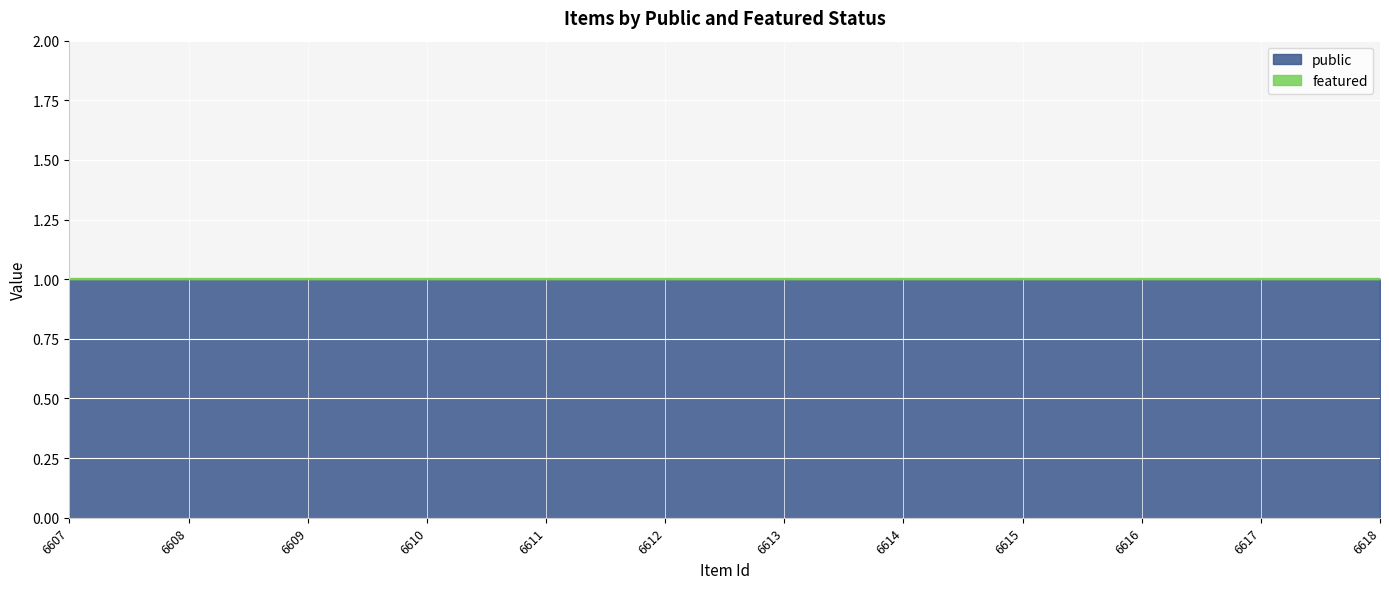

True or false: featured and public cross at least once.

False